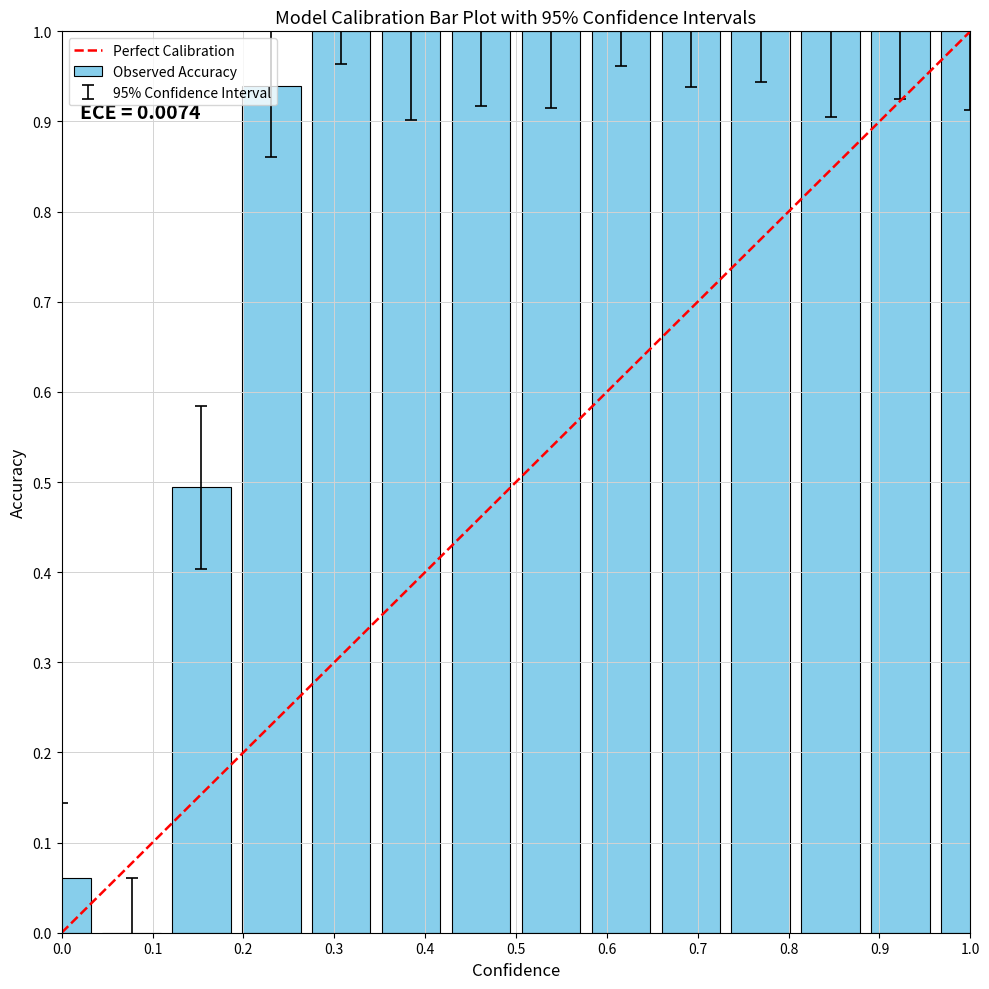

Count the number of values greater than 0.

13